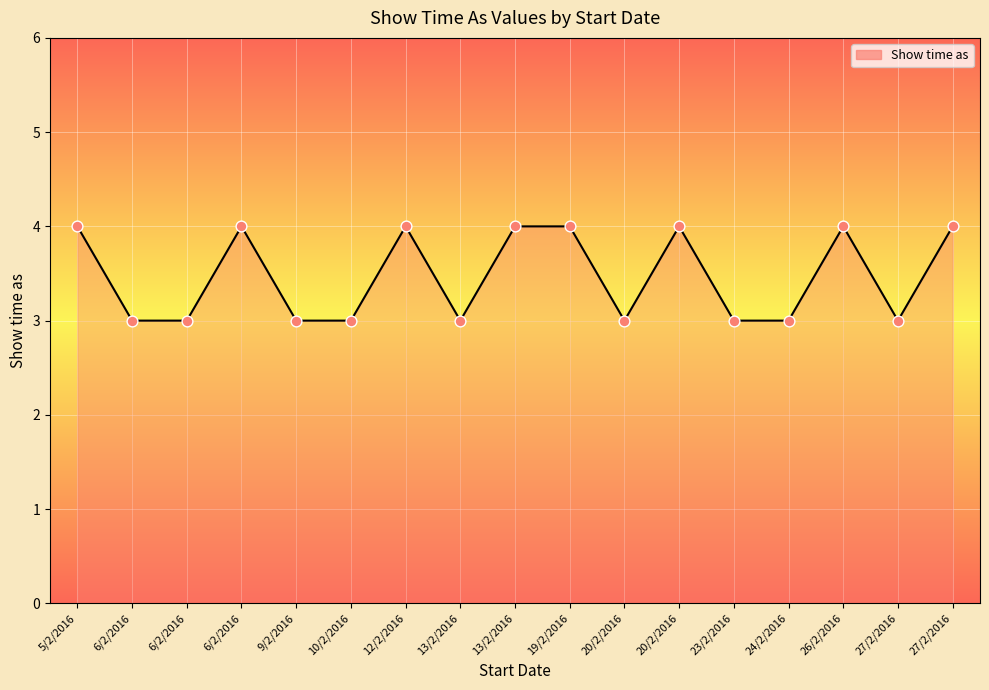

What is the ratio of the value at 10/2/2016 to the value at 12/2/2016?

0.8